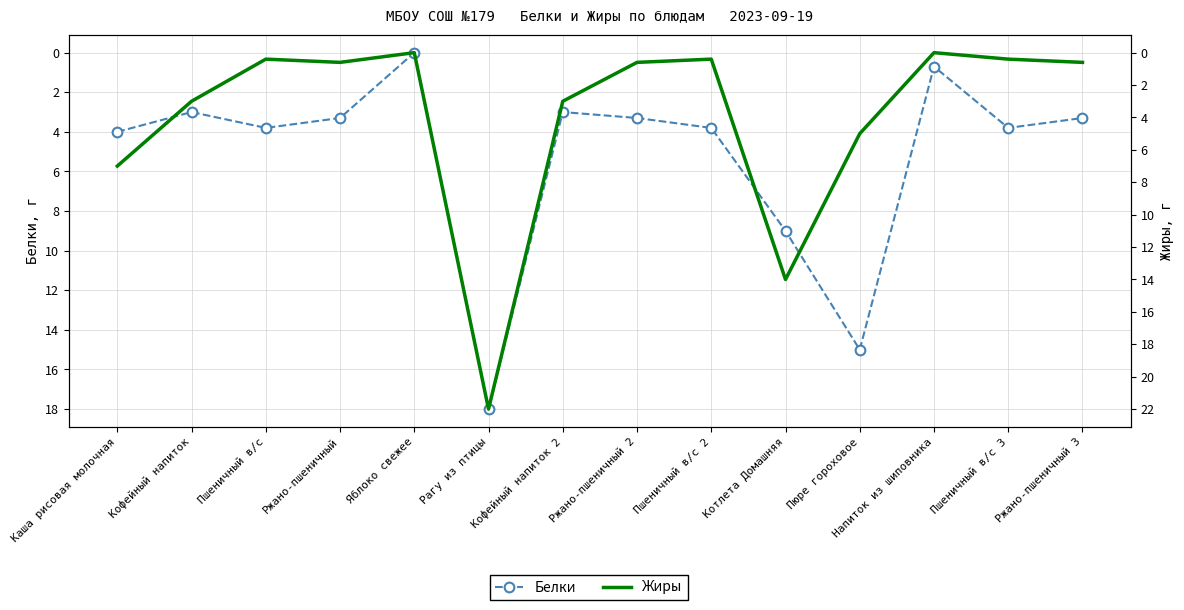

Which series ends up on top after the final intersection of Белки and Жиры?

Белки